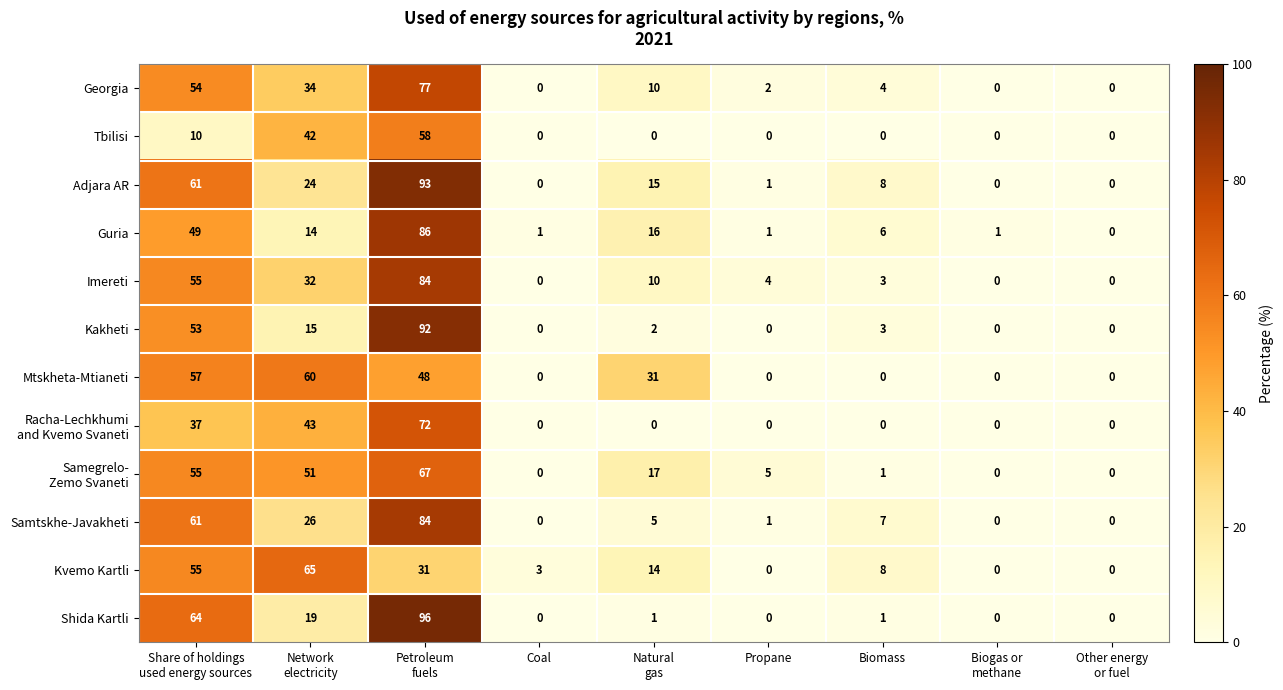

What is the maximum value for Samtskhe-Javakheti?

84